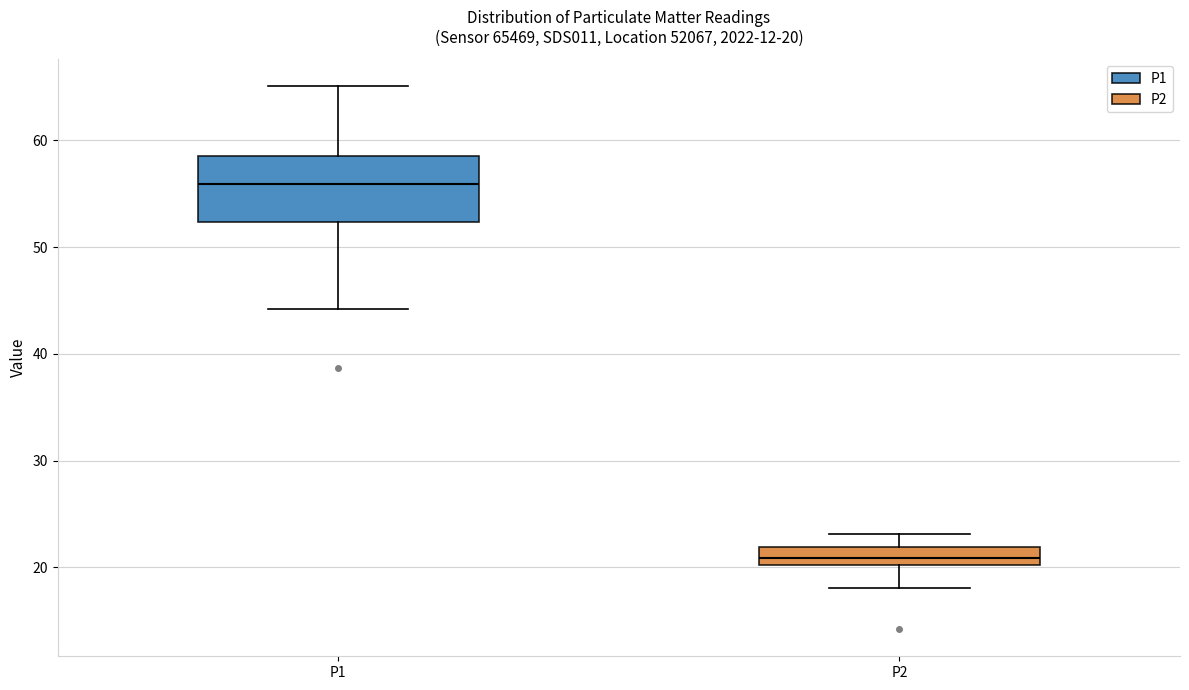

Which box is the tallest, from its lower edge to its upper edge?

P1